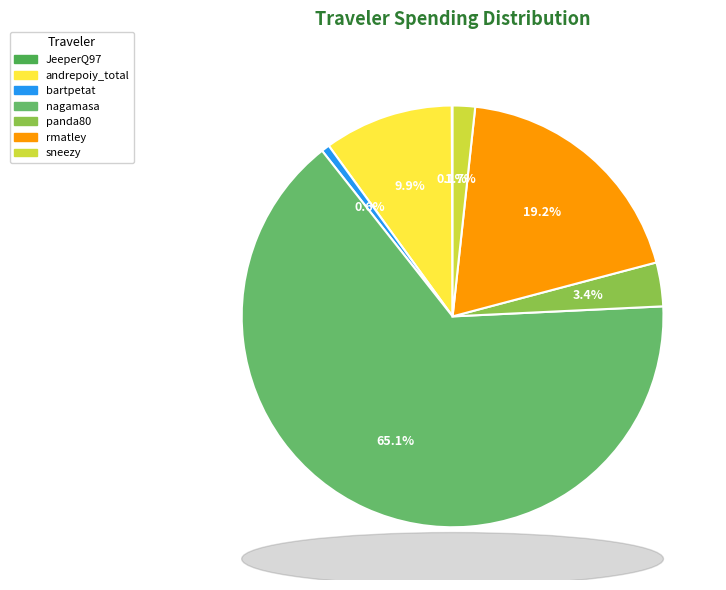

How many segments does this pie chart have?

7